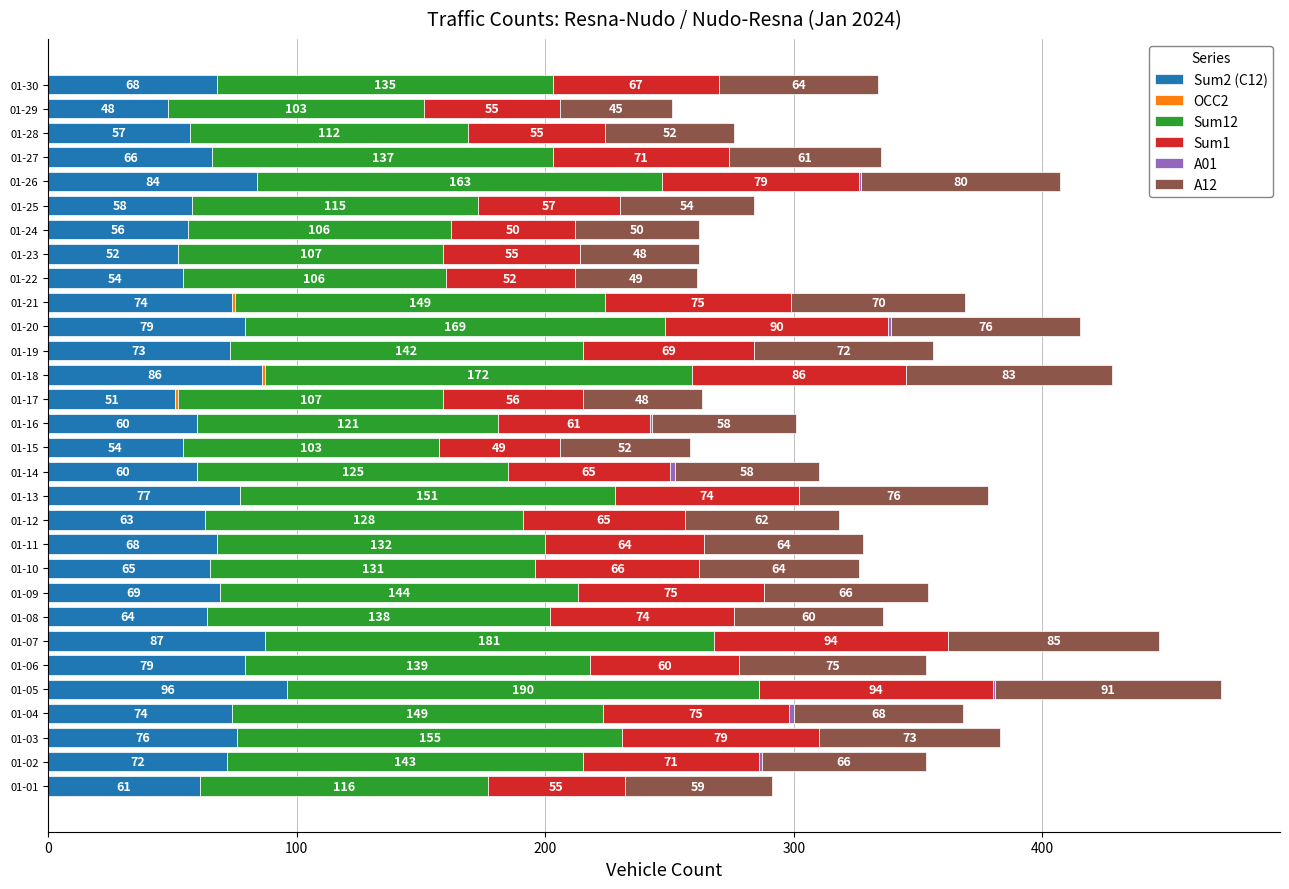

The Sum2 (C12) series shows 69 at 01-09. True or false?

True